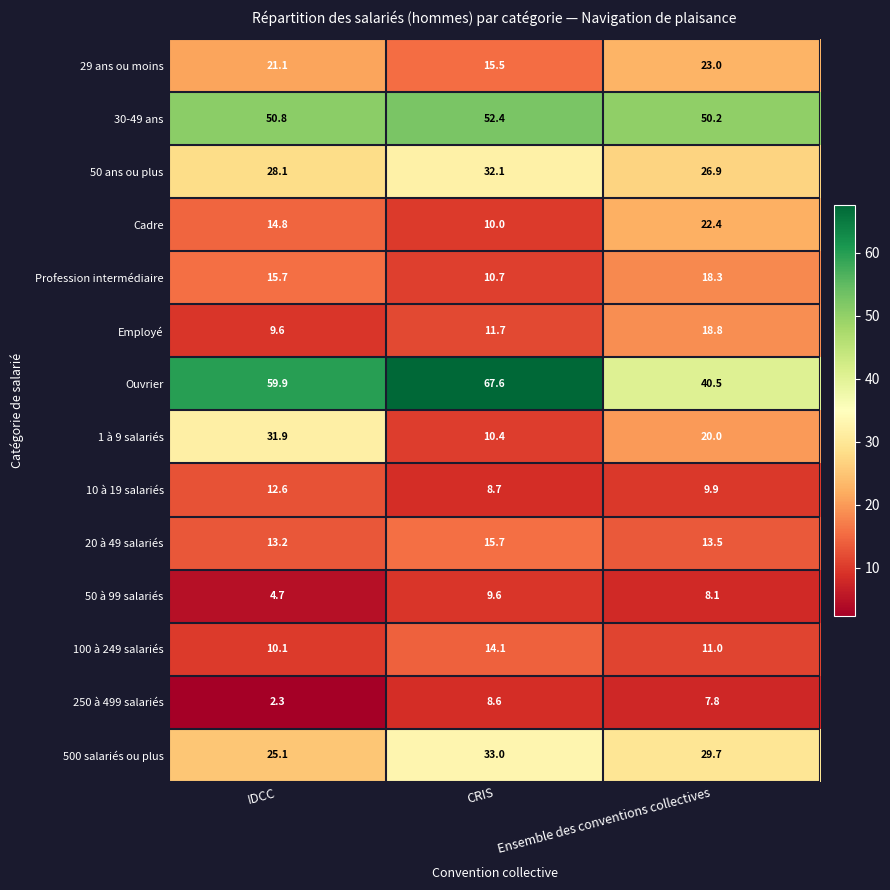

What is the approximate value of 20 à 49 salariés at CRIS?

15.7